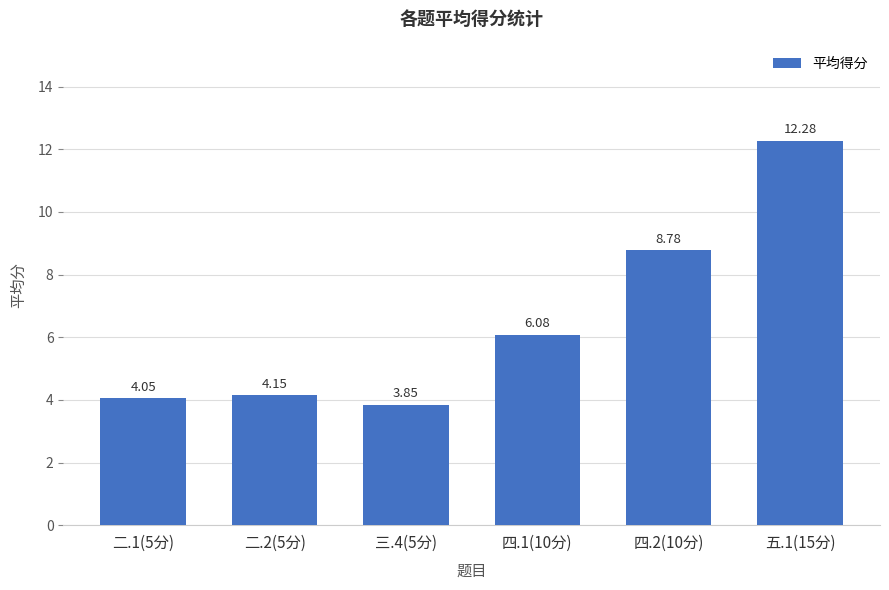

What is the label of the 1st bar from the right?

五.1(15分)